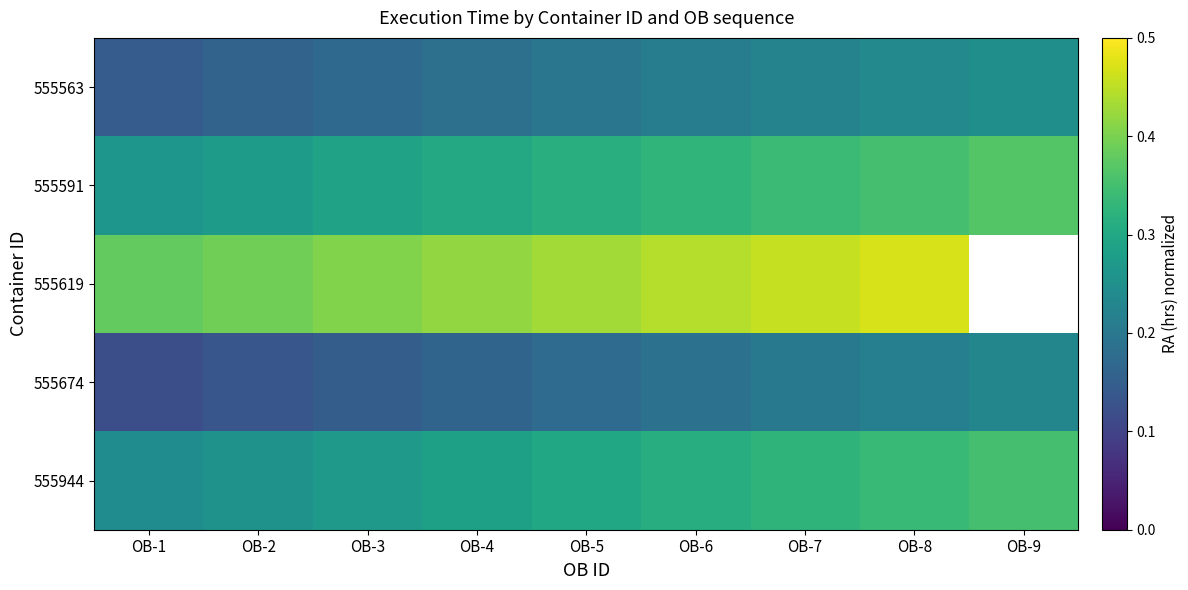

What is the spread (max minus min) of values at OB-8?

0.3